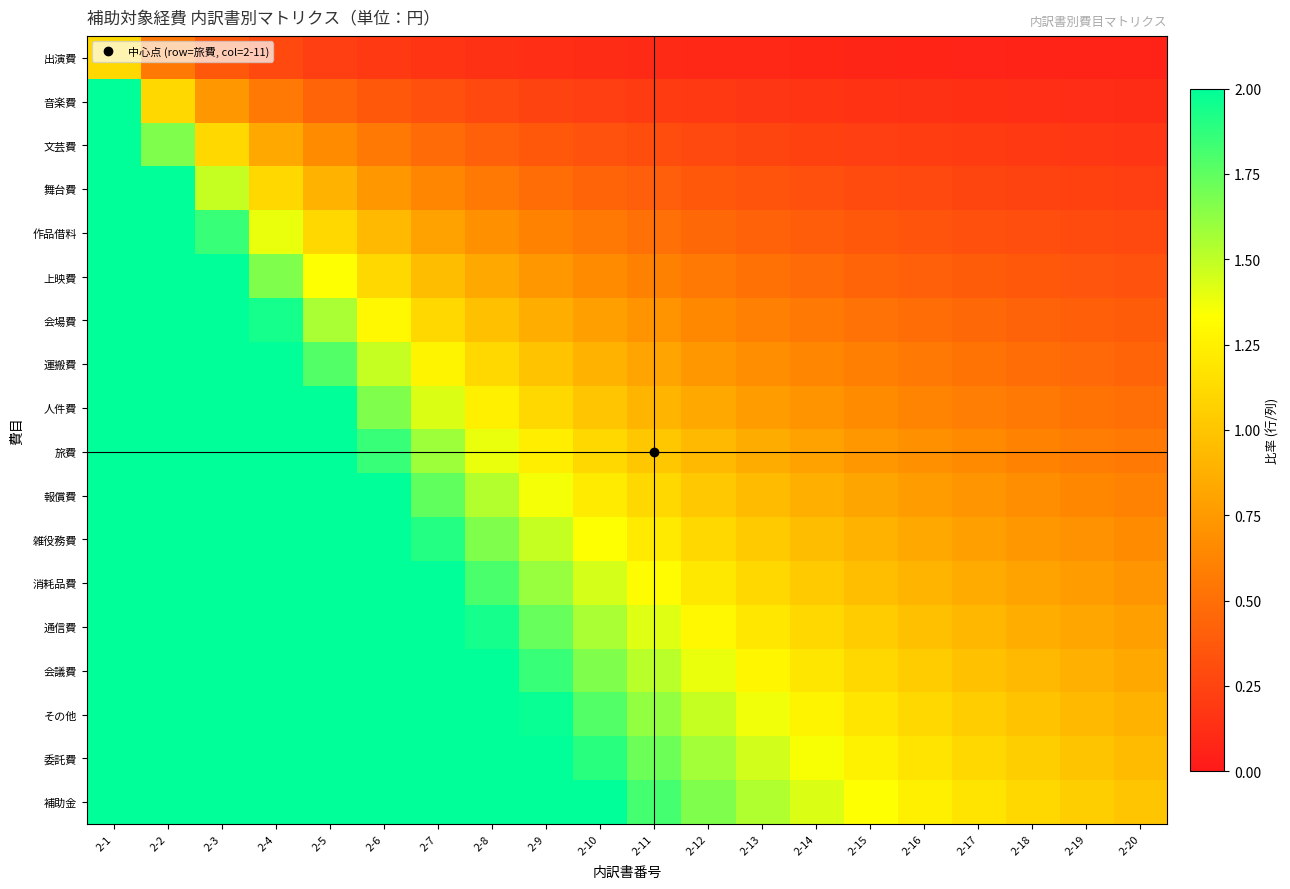

Between 2-5 and 2-8, which series saw the biggest shift?

補助金